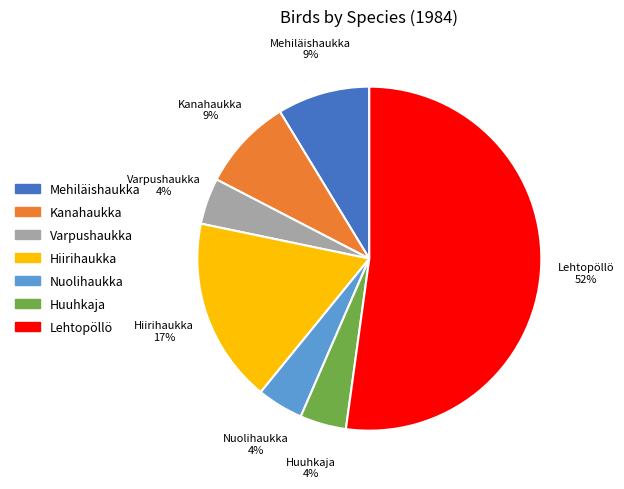

To the nearest percent, what is the difference between the largest and smallest slice percentages?

48%